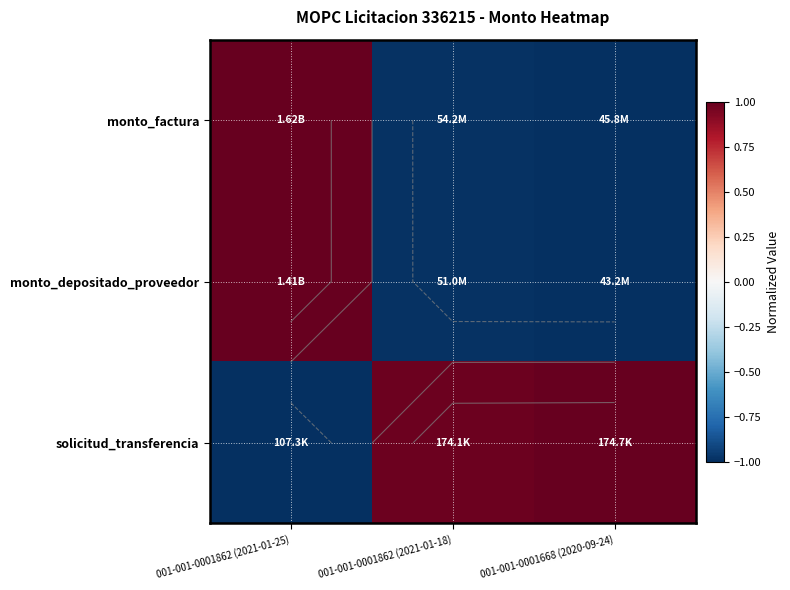

Count the number of data series in this chart.

3